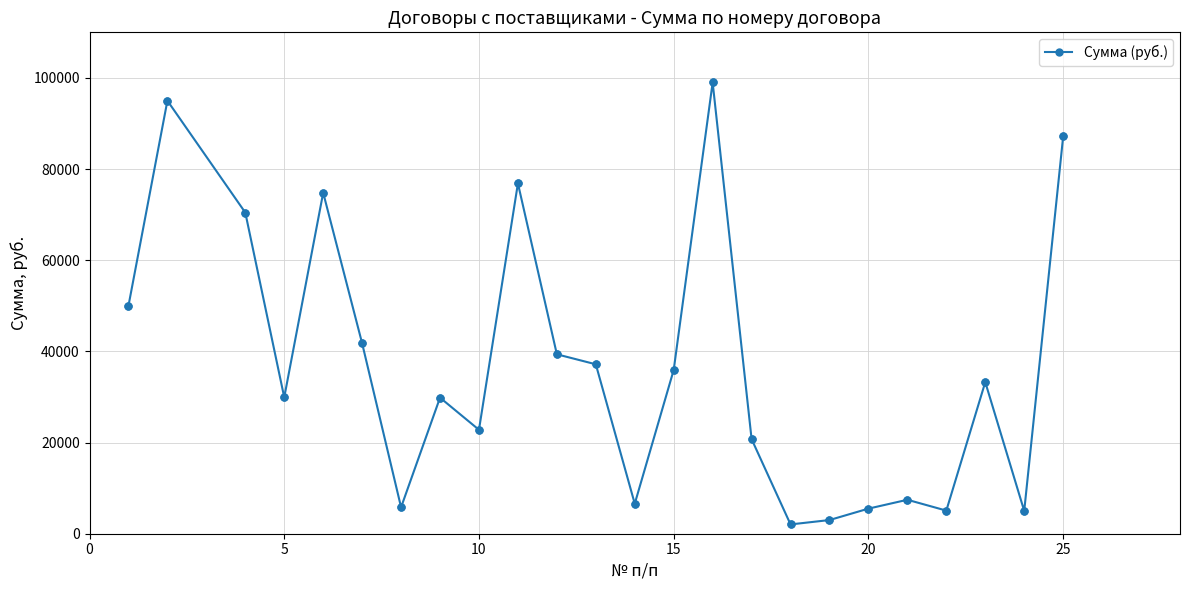

What is the difference between the second highest and second lowest values?

92000.0